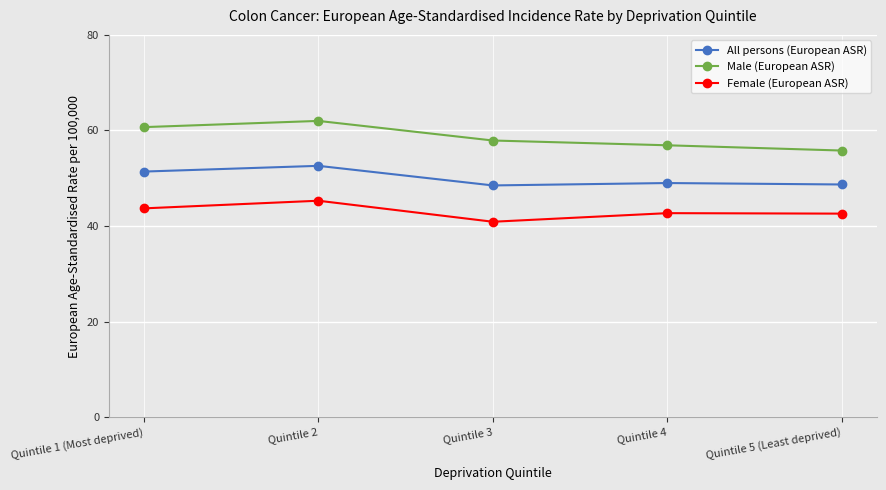

What position from the left is Quintile 5 (Least deprived)?

5